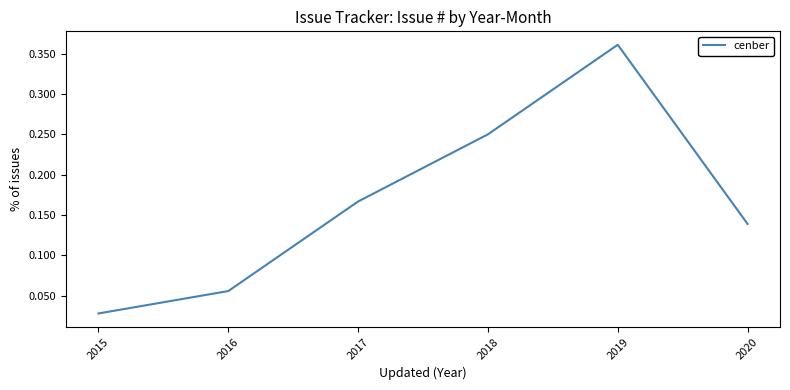

List the labels in order of value, smallest first.

2015, 2016, 2020, 2017, 2018, 2019